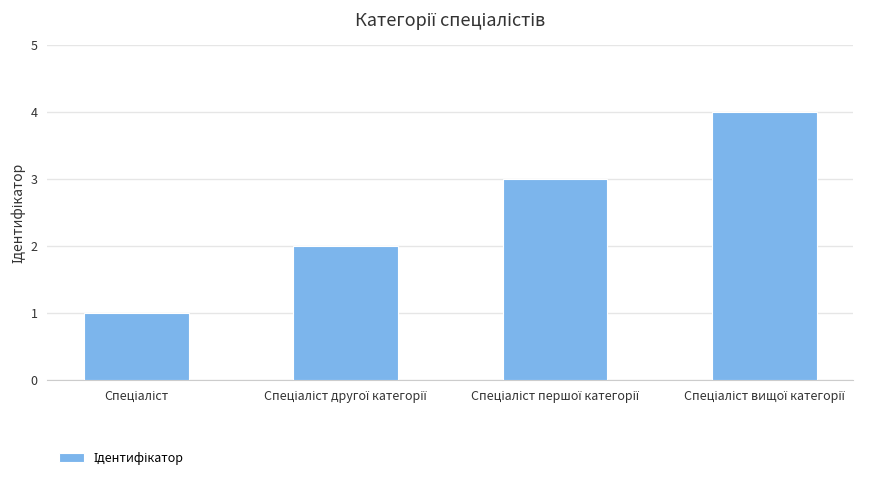

Are the bars horizontal?

No